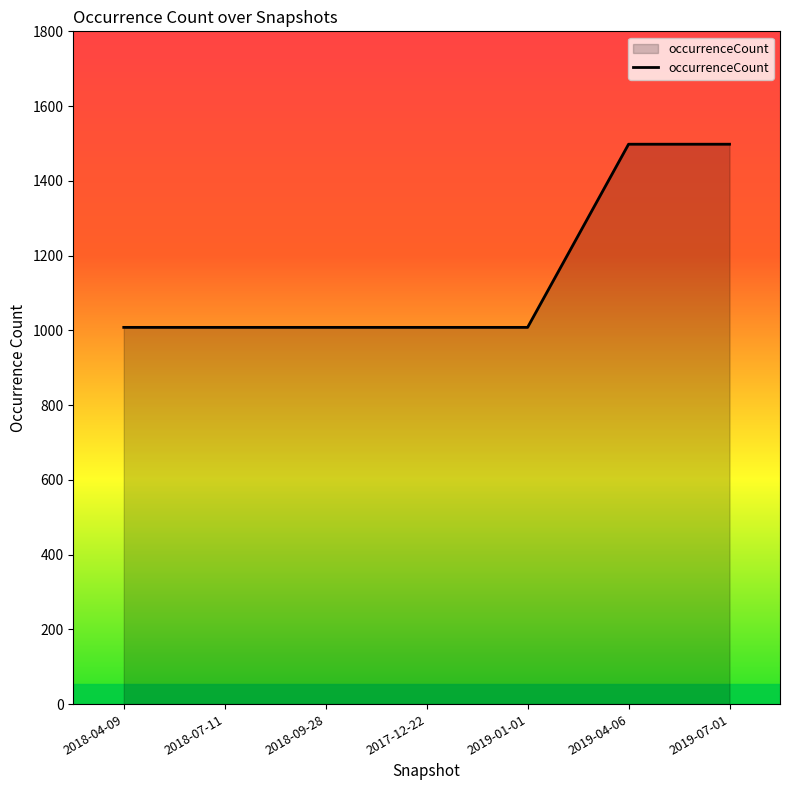

What is the minimum value shown in the chart?

1008